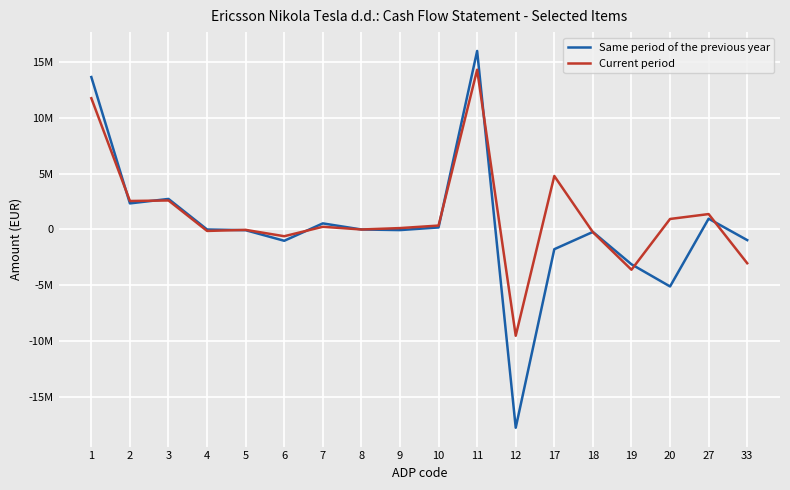

Reading left to right, list all the values displayed in this chart.

Same period of the previous year: 1=13654526	2=2337275	3=2736975	4=-210	5=-63744	6=-1011587	7=546243	8=0	9=-53636	10=183234	11=15991801	12=-17757769	17=-1765968	18=-218889	19=-3117987	20=-5102844	27=969105	33=-950616
Current period: 1=11758789	2=2552038	3=2599460	4=-129266	5=-33726	6=-604005	7=242846	8=0	9=125547	10=351182	11=14310827	12=-9519299	17=4791528	18=-242791	19=-3605757	20=942980	27=1380677	33=-3022198